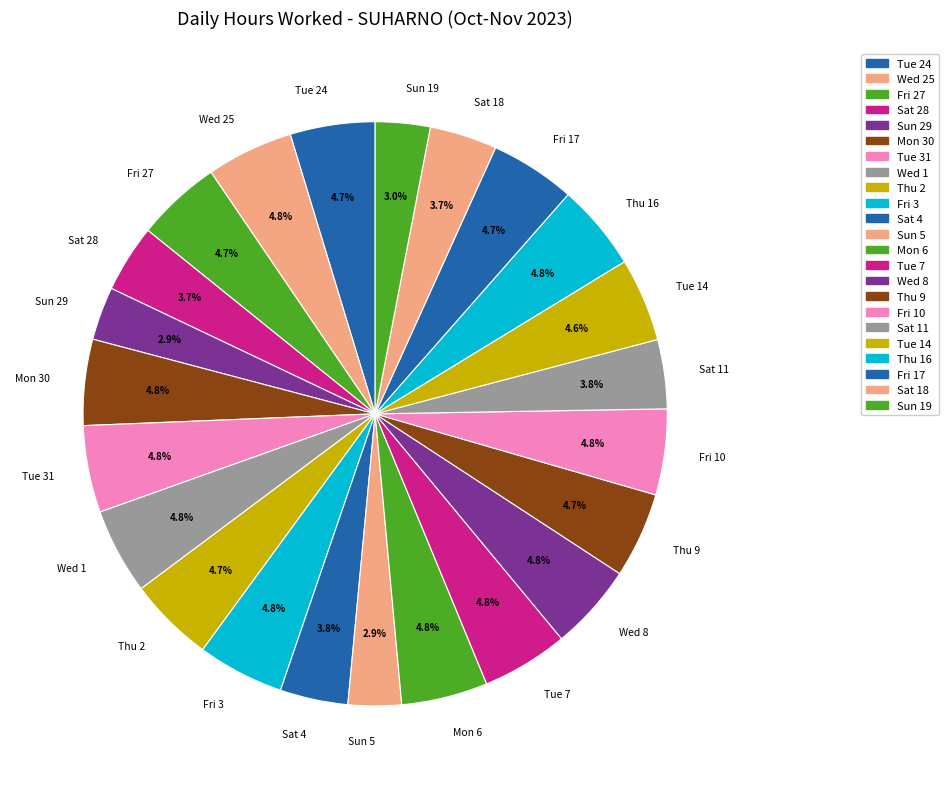

How many segments does this pie chart have?

23